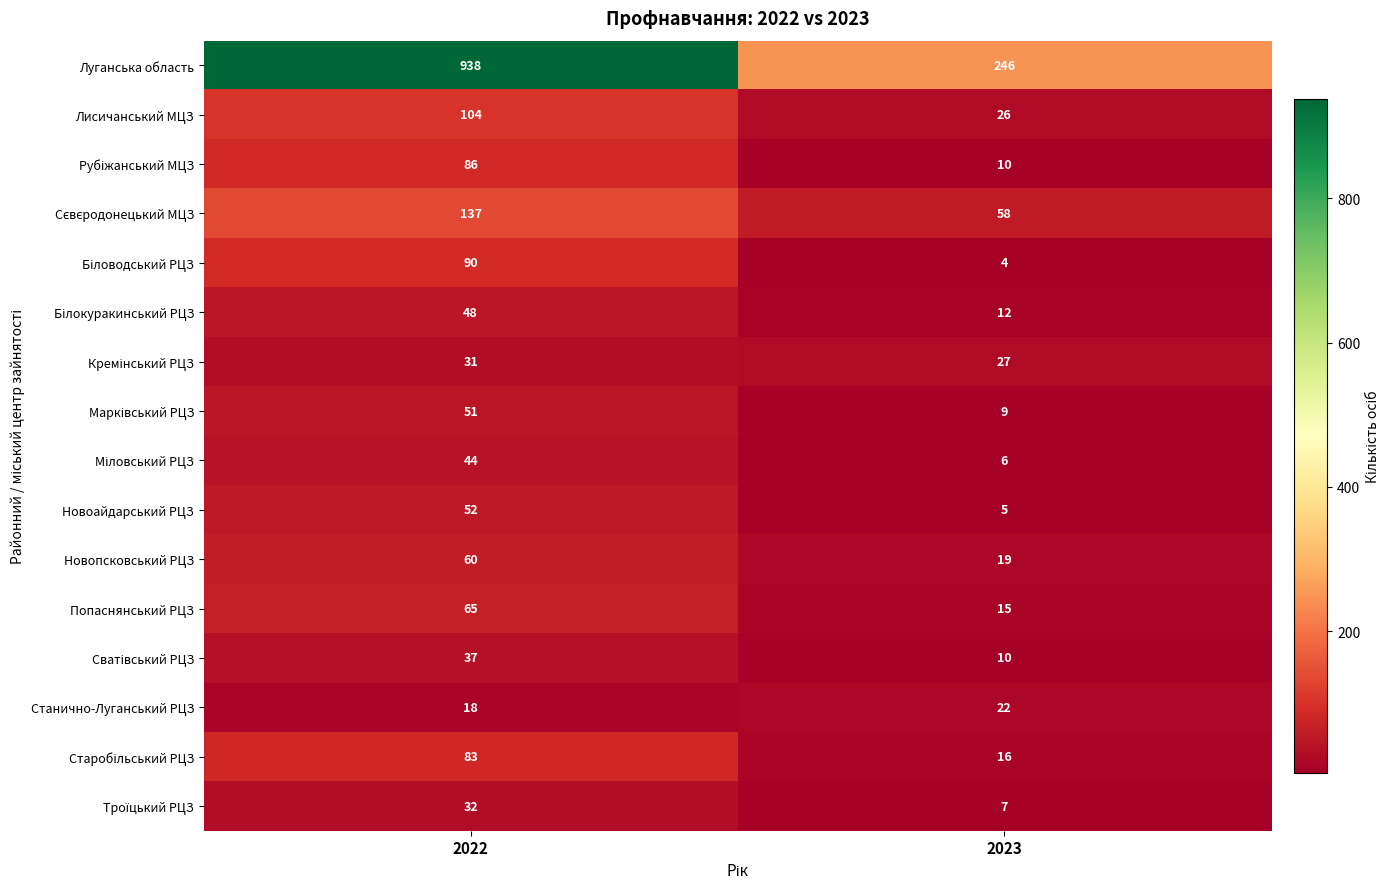

What is the sum of all Новопсковський РЦЗ values?

79